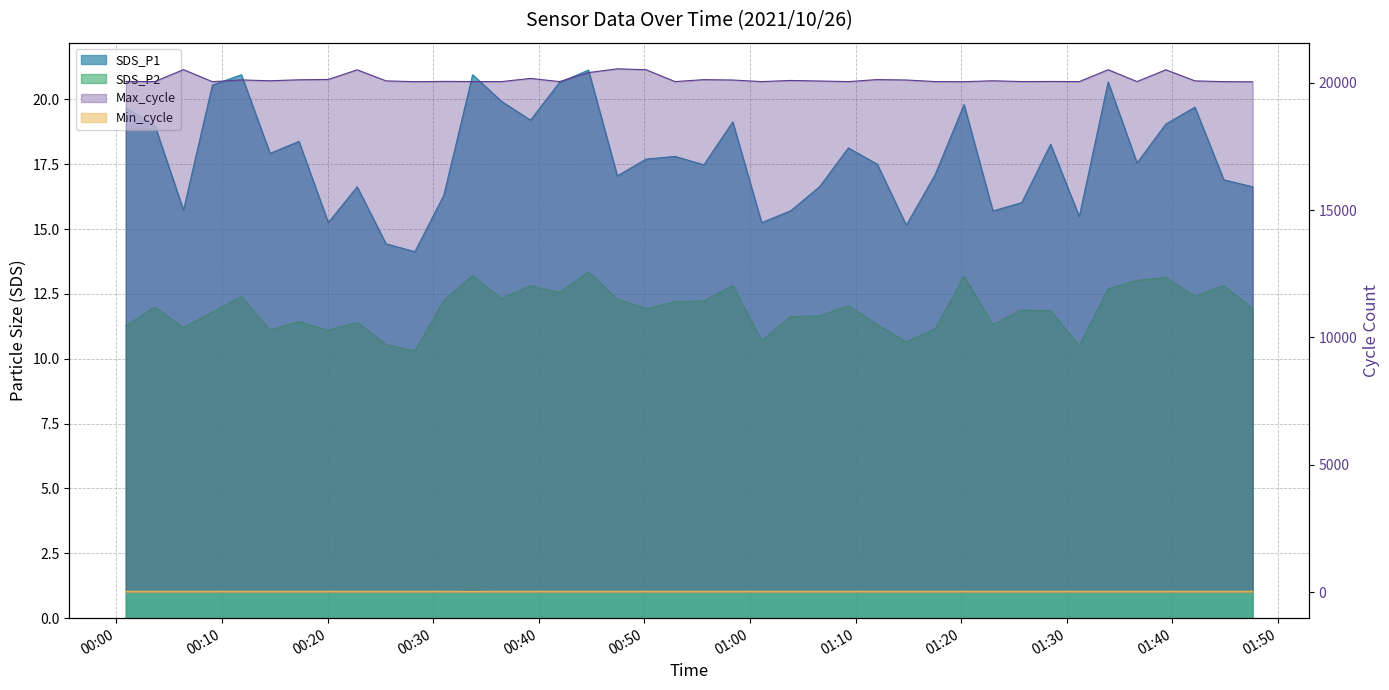

What position from the left is 2021/10/26 01:09:19?

26